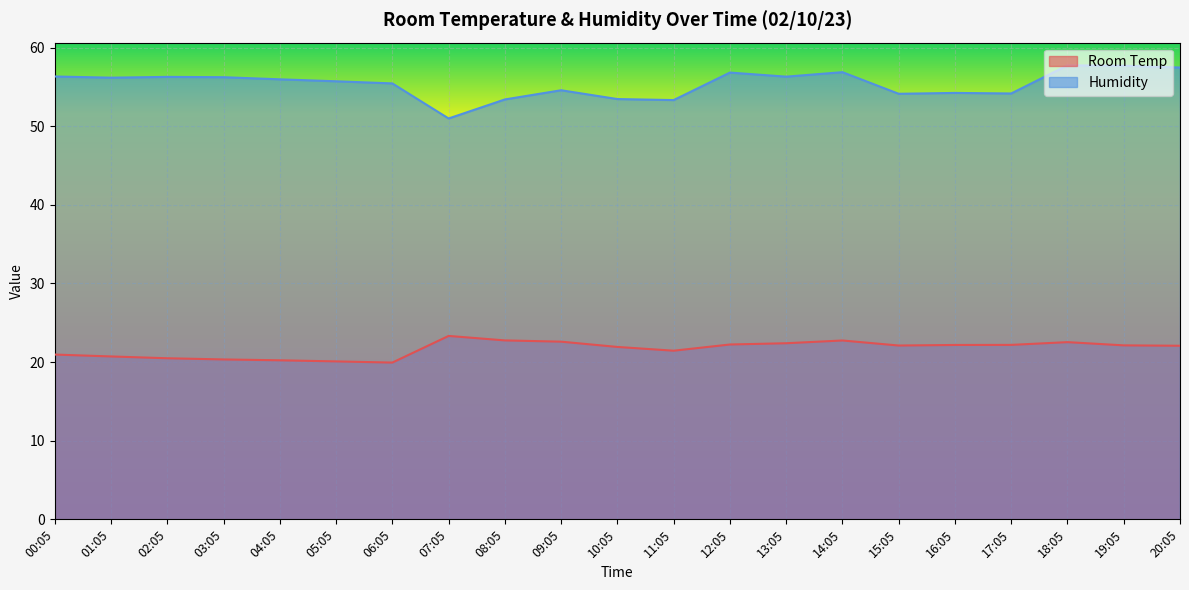

Is it true that Room Temp equals 12.5 at 17:05?

False